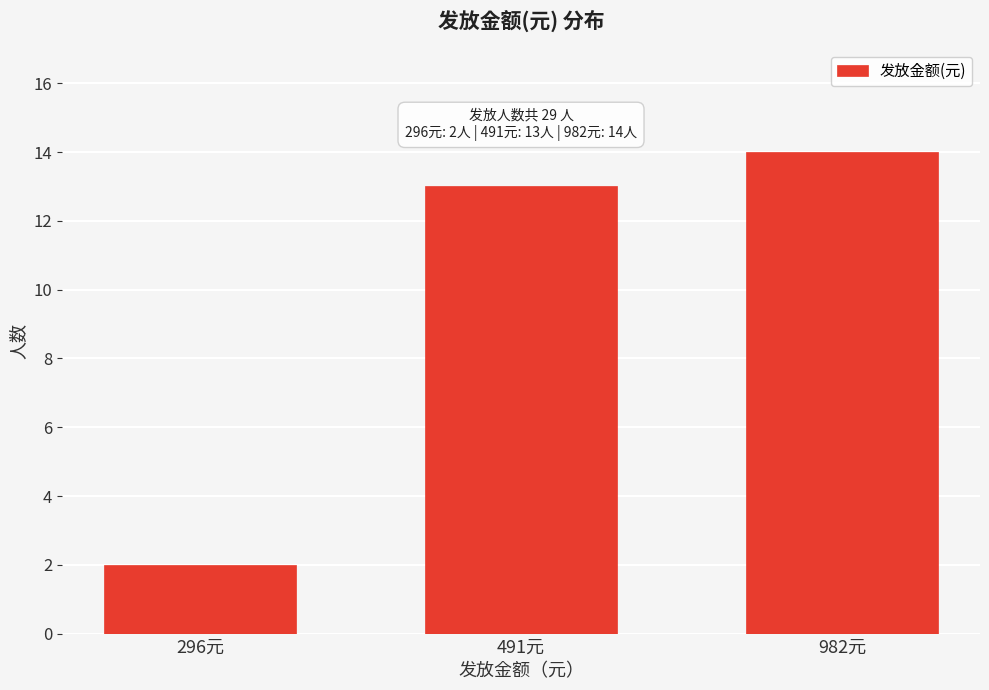

Reading right to left, extract all data points from this chart.

982元=14	491元=13	296元=2